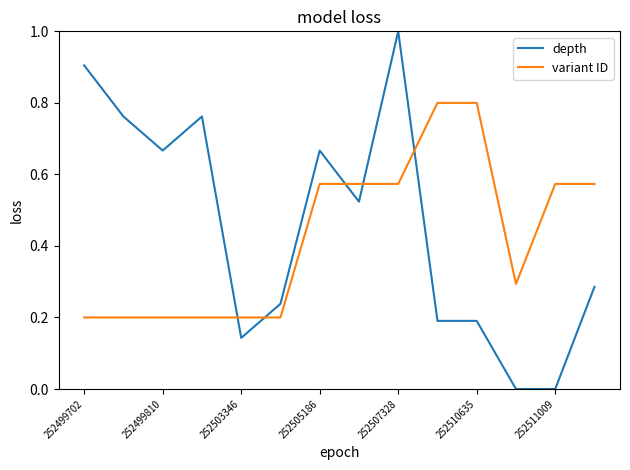

What is the greatest value displayed?

1.0